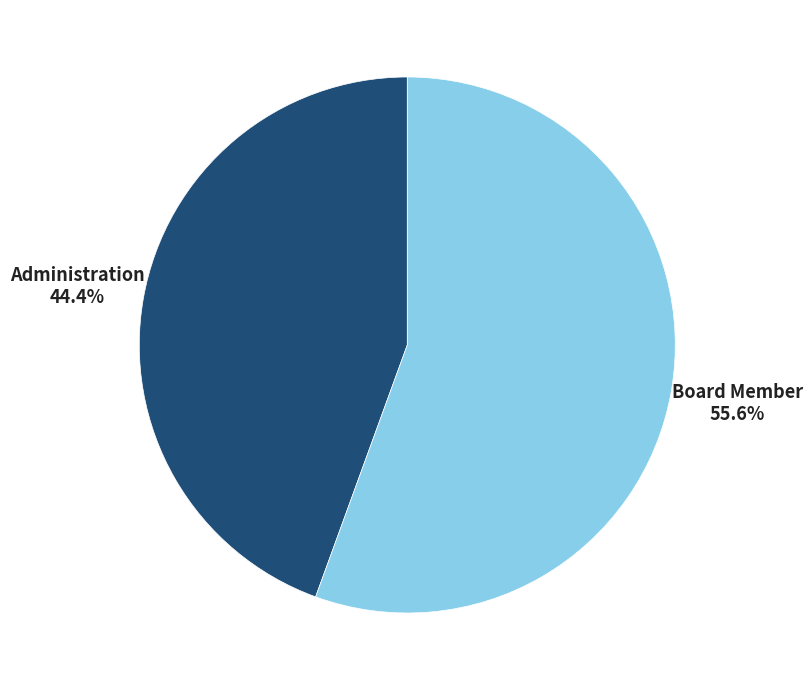

Which category accounts for the majority?

Board Member